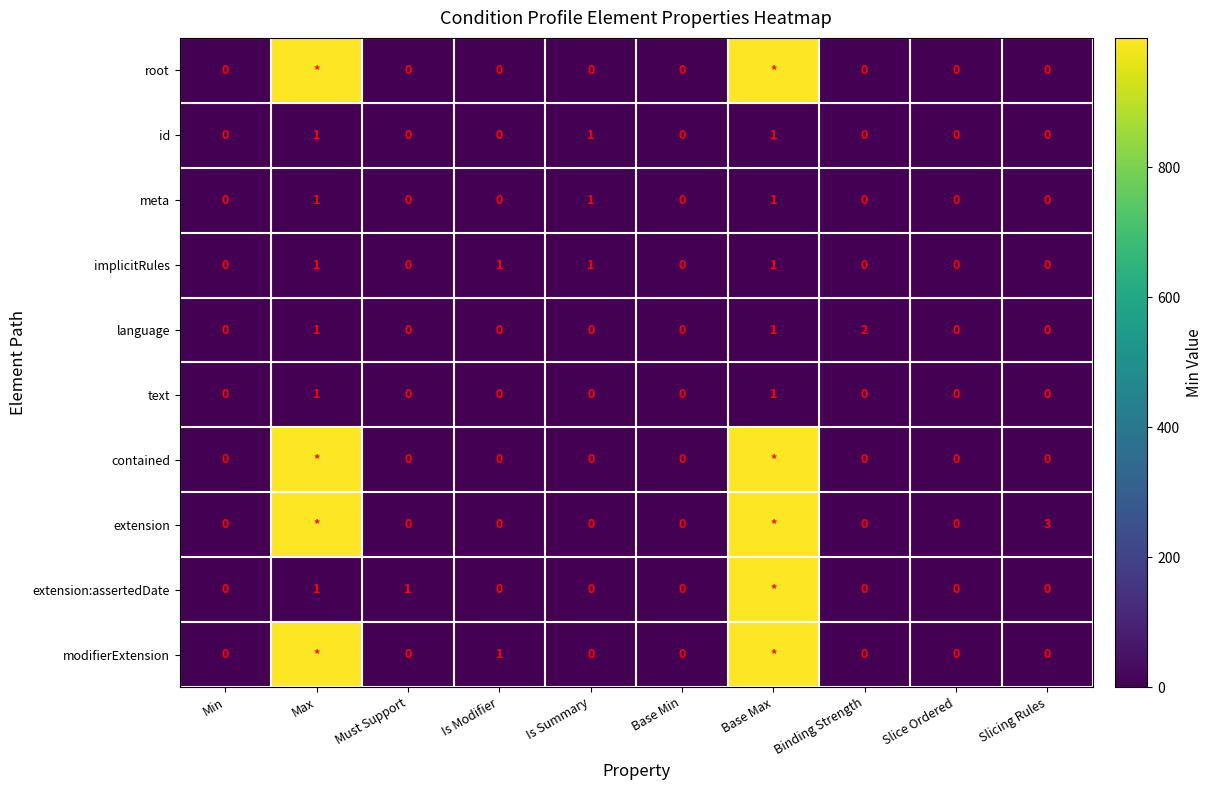

Between Must Support and Base Min, which series saw the biggest shift?

extension:assertedDate